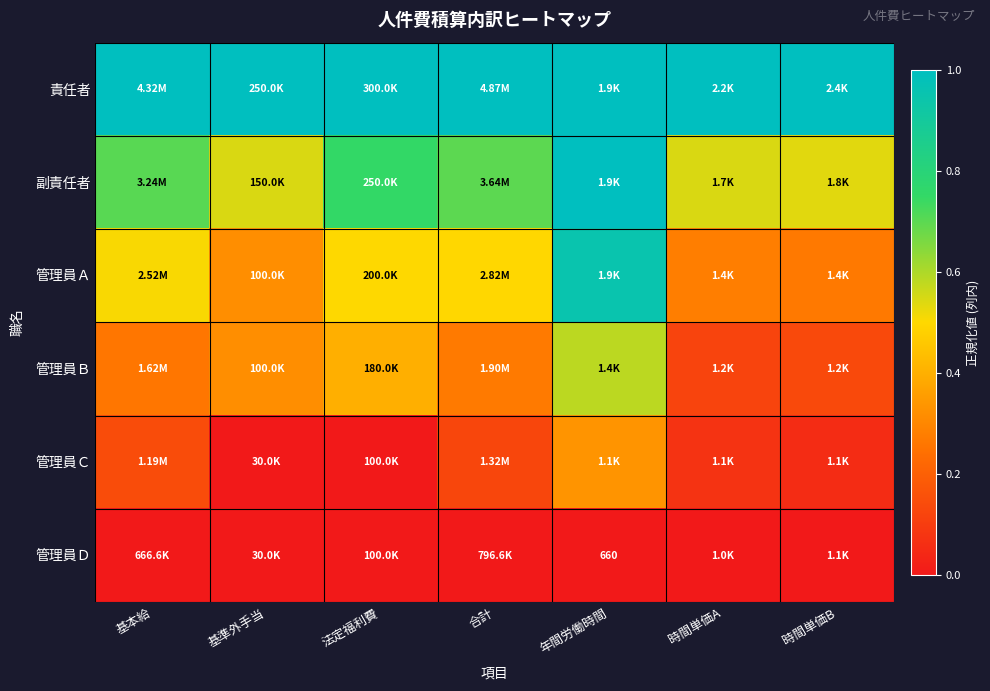

How many data points does each series have?

7